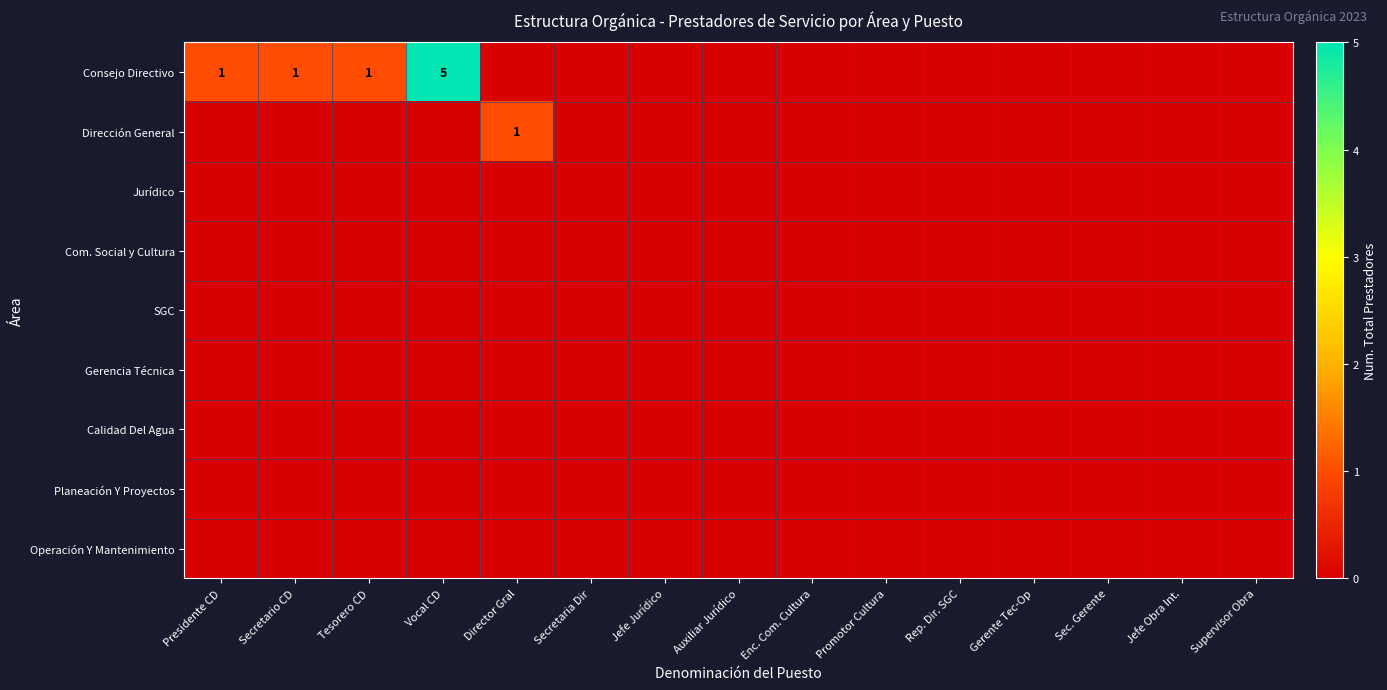

How many positive values does the Dirección General series have?

1